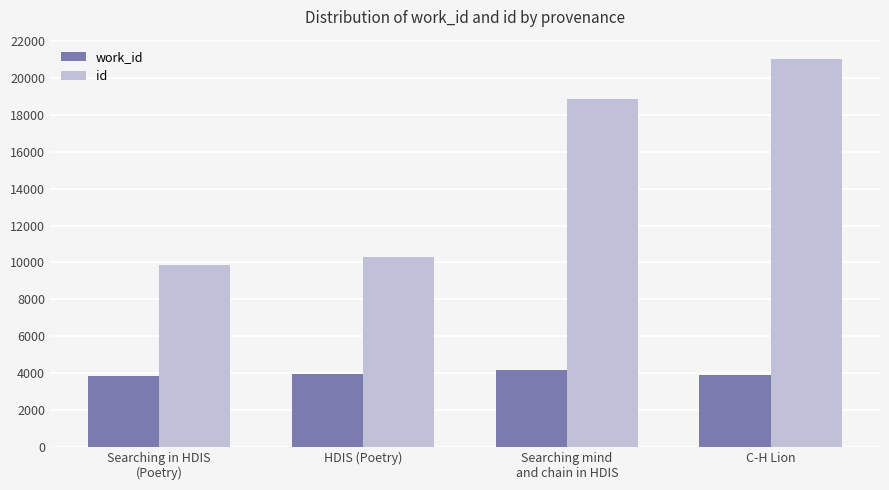

Is the value of id at Searching in HDIS
(Poetry) greater than the value of work_id at HDIS (Poetry)?

Yes